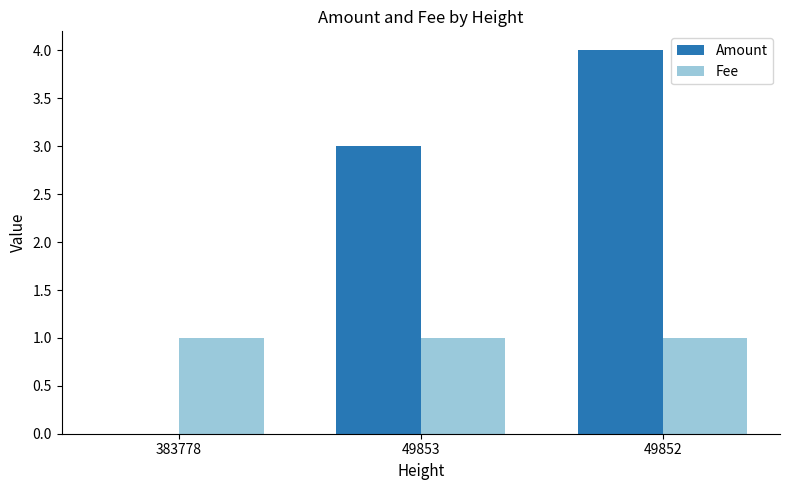

The value of Fee at 49852 is 1. True or false?

True